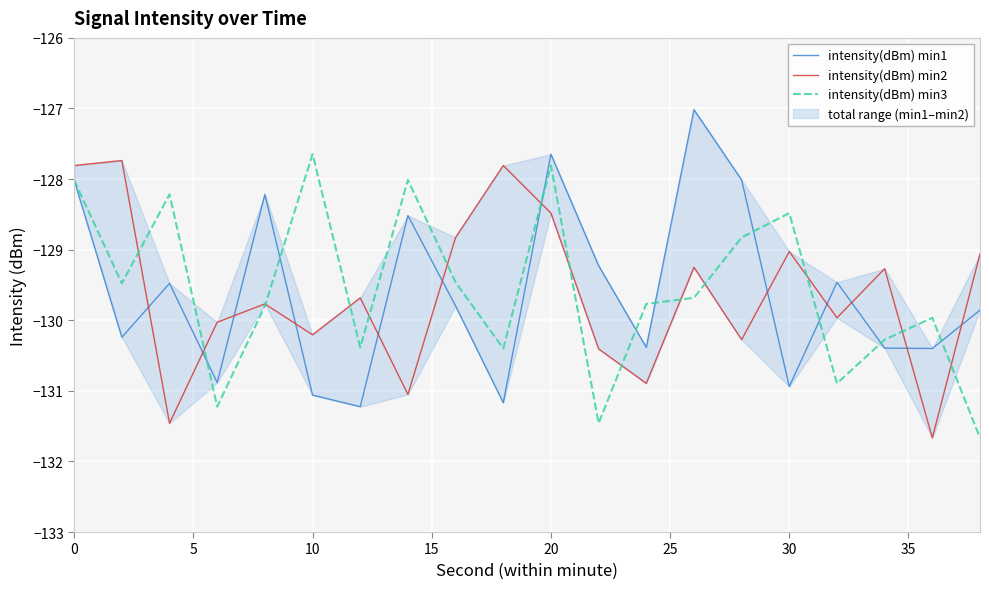

Which series has the largest range (max minus min)?

intensity(dBm) min1